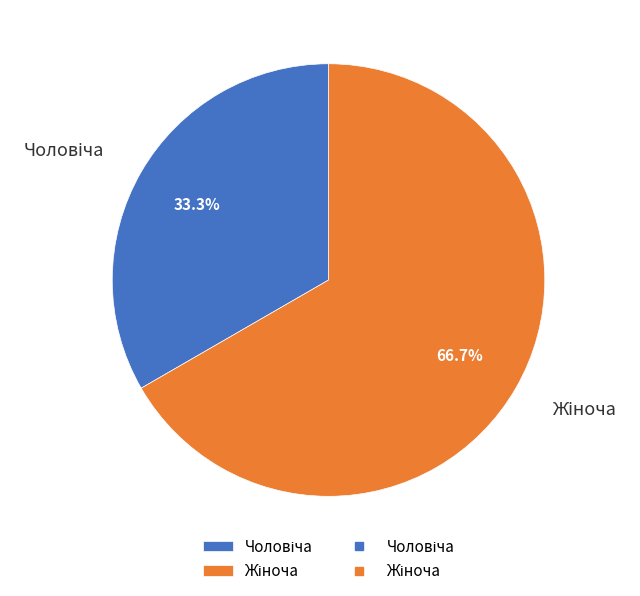

Is there any slice that represents more than half of the pie?

Yes